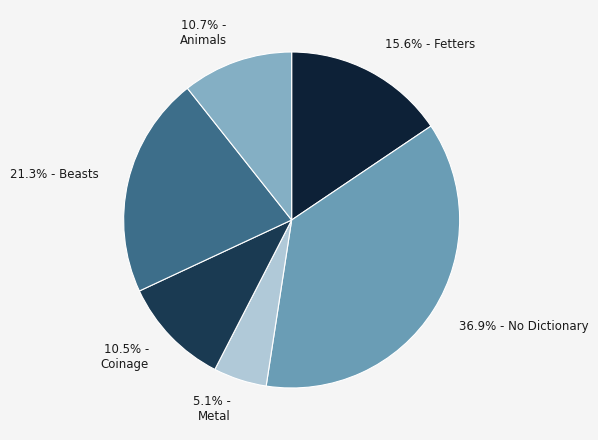

Count the number of slices in the pie.

6